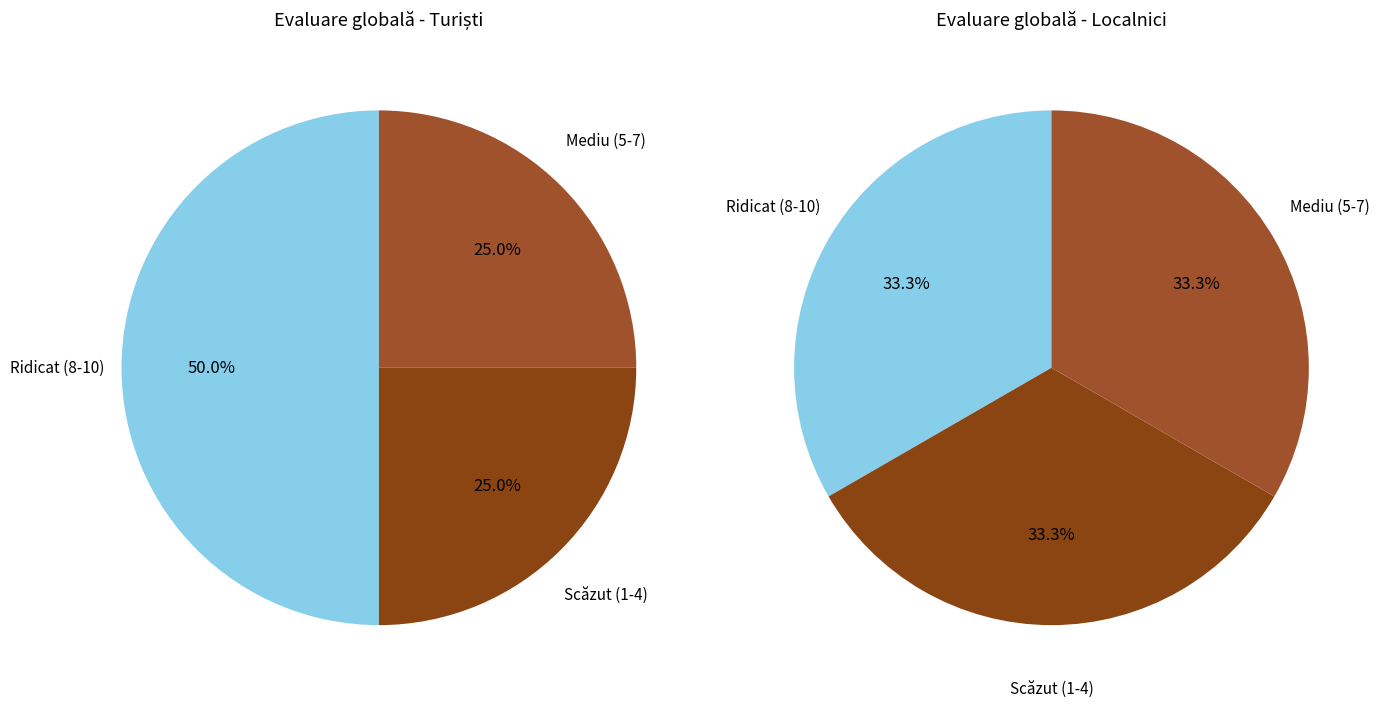

True or false: 6 accounts for 30% of the total.

False